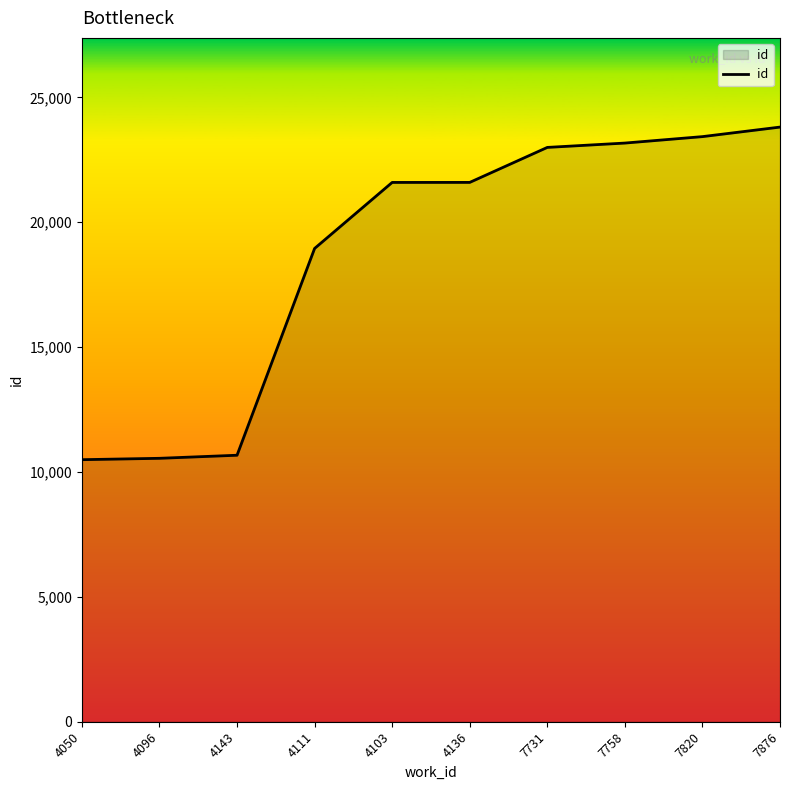

The value at 7731 is 22997. True or false?

True